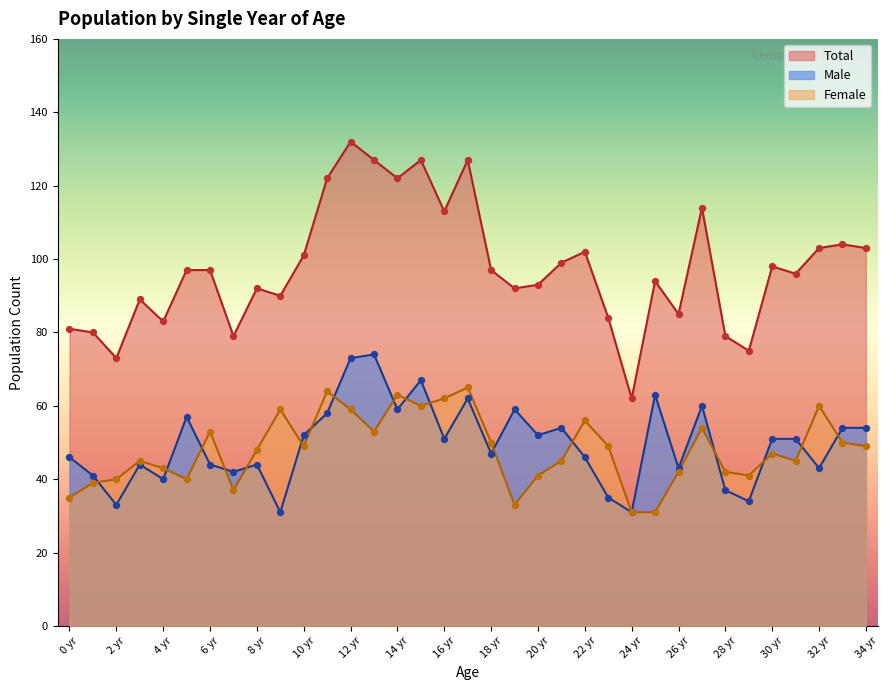

Is the value of Female at 16 yr greater than the value of Male at 8 yr?

Yes